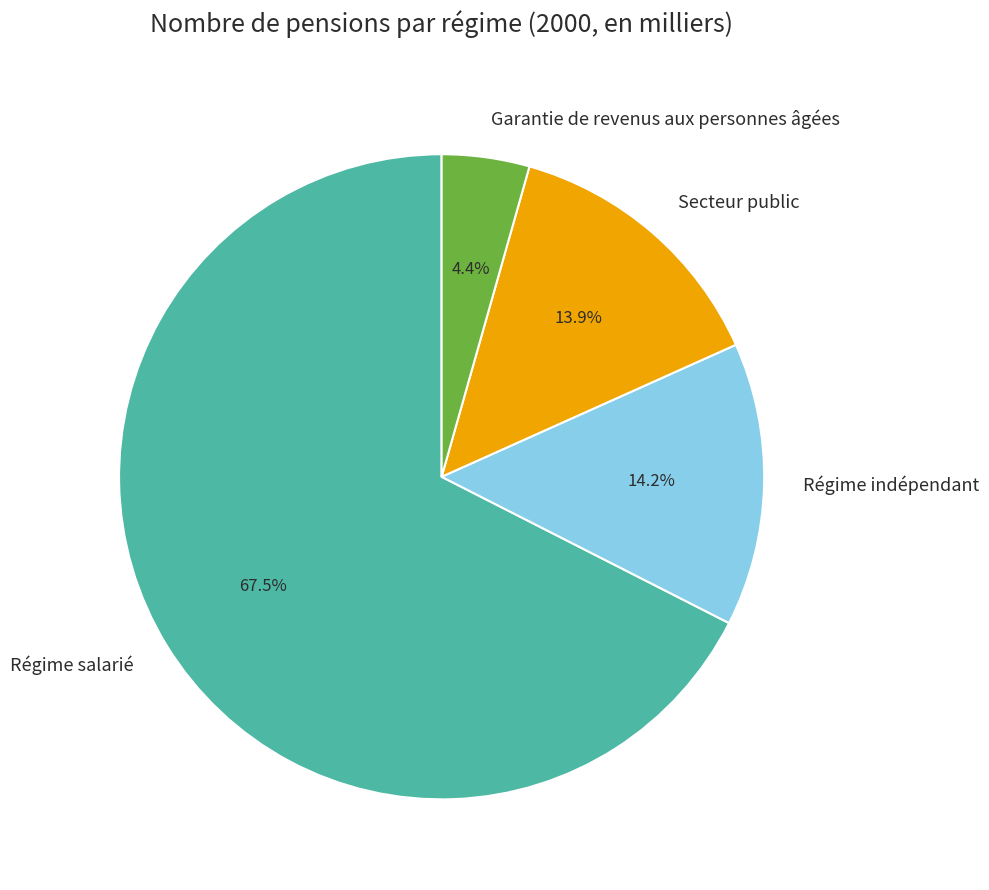

Which has a higher value, Garantie de revenus aux personnes âgées or Régime indépendant?

Régime indépendant